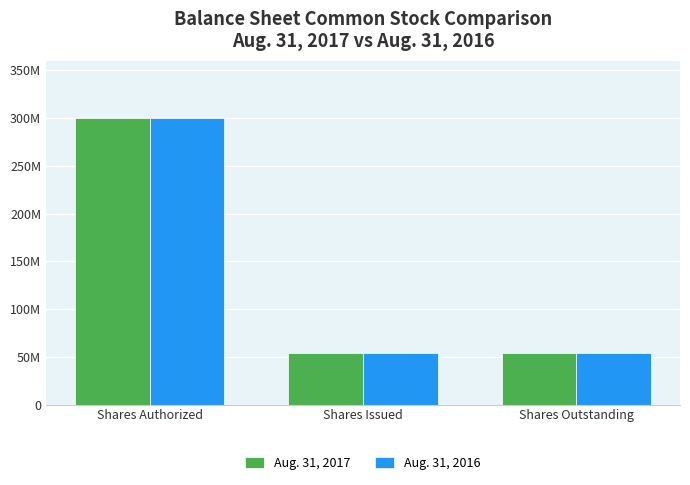

What position from the left is Shares Outstanding?

3